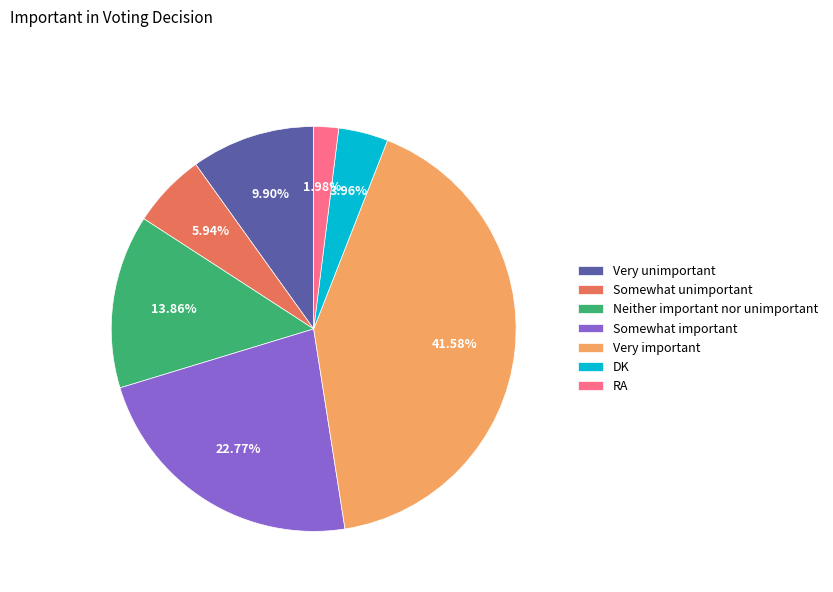

How many segments does this pie chart have?

7